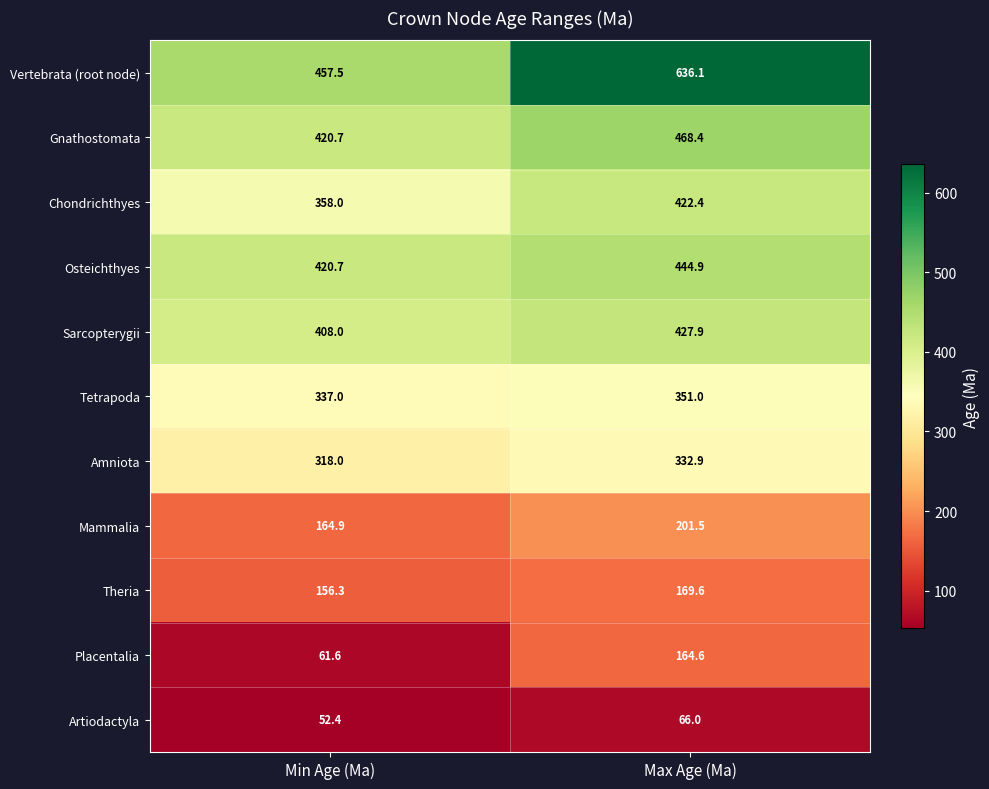

At which category is the sum across all series the highest?

Max Age (Ma)